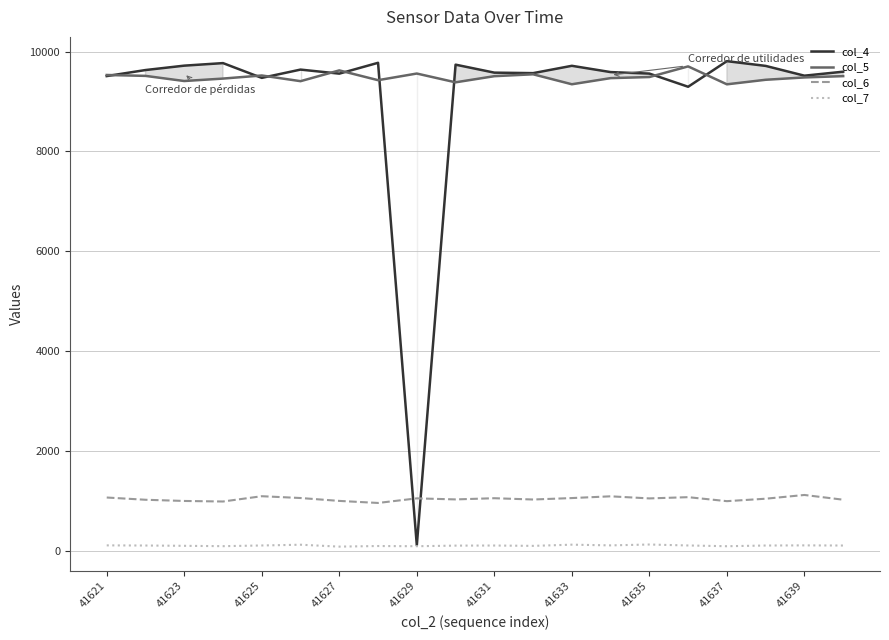

True or false: col_5 and col_7 intersect in this chart.

False